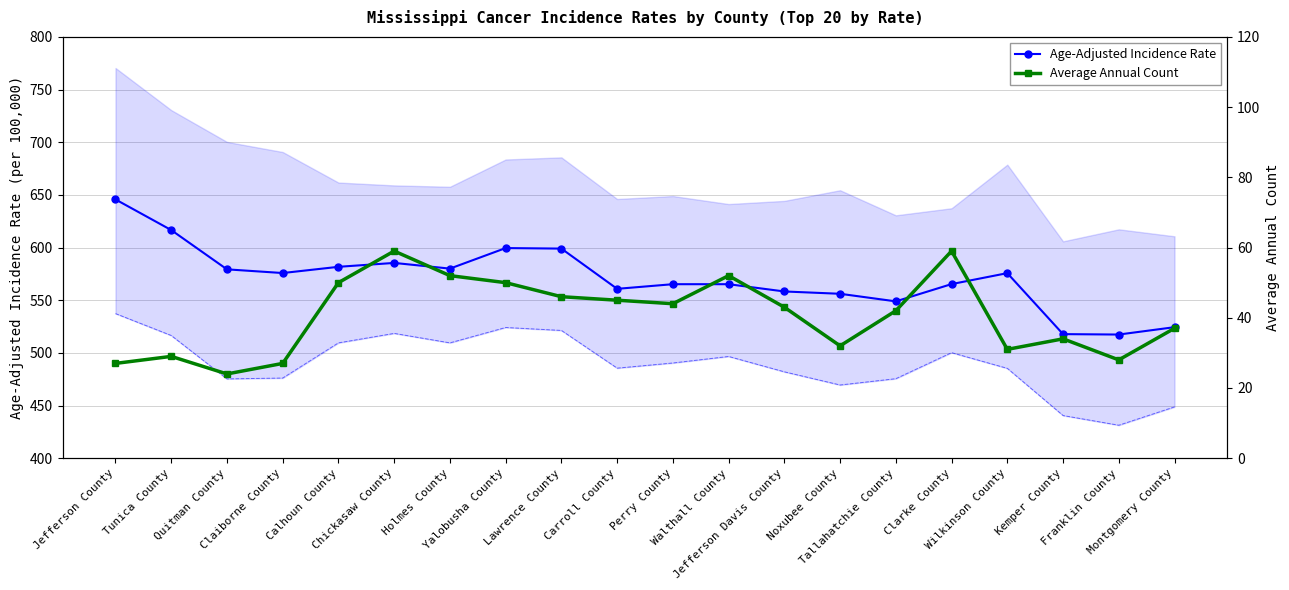

What is the label of the 11th point from the left?

Perry County